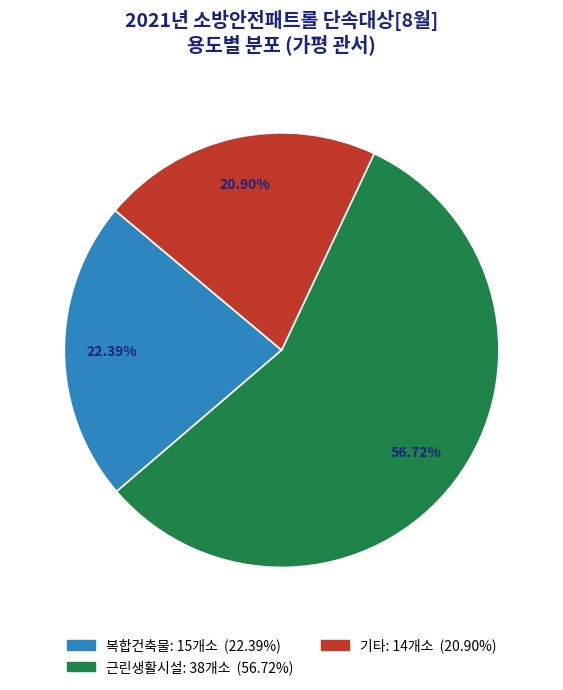

How many slices are in this pie chart?

3